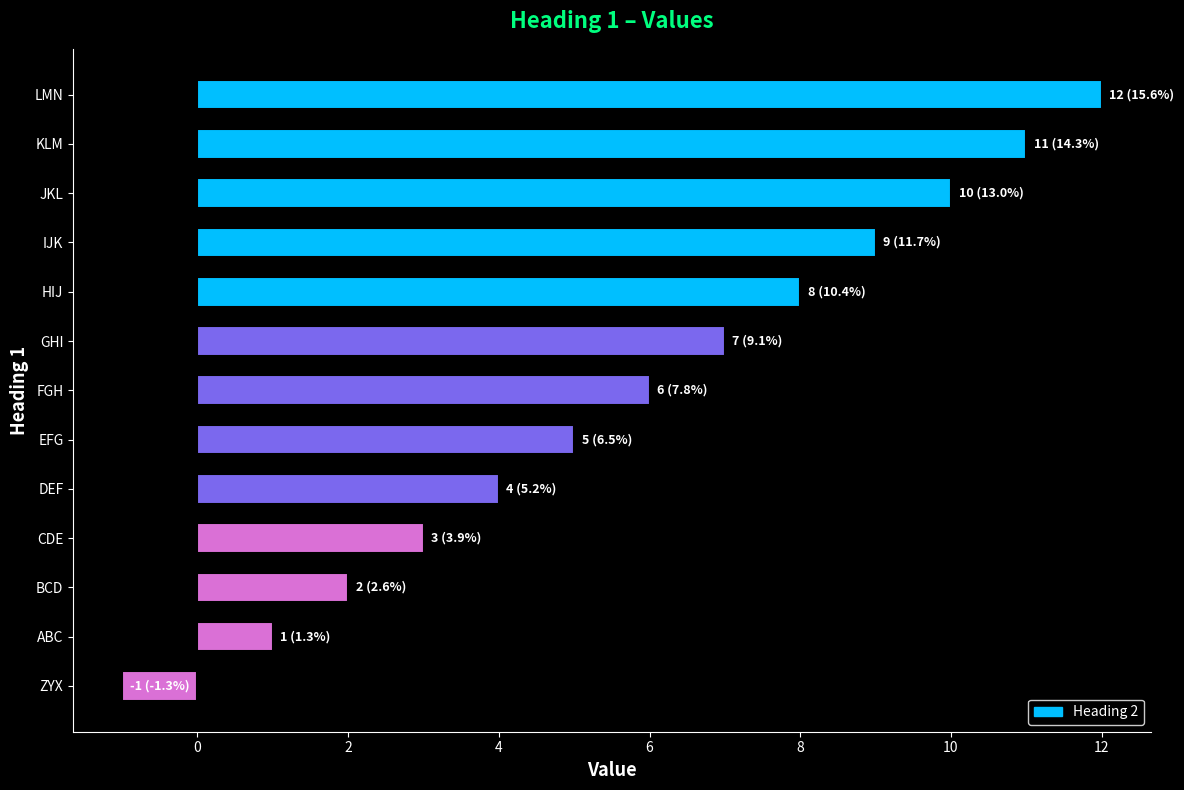

The chart shows a value of 2 at BCD. True or false?

True